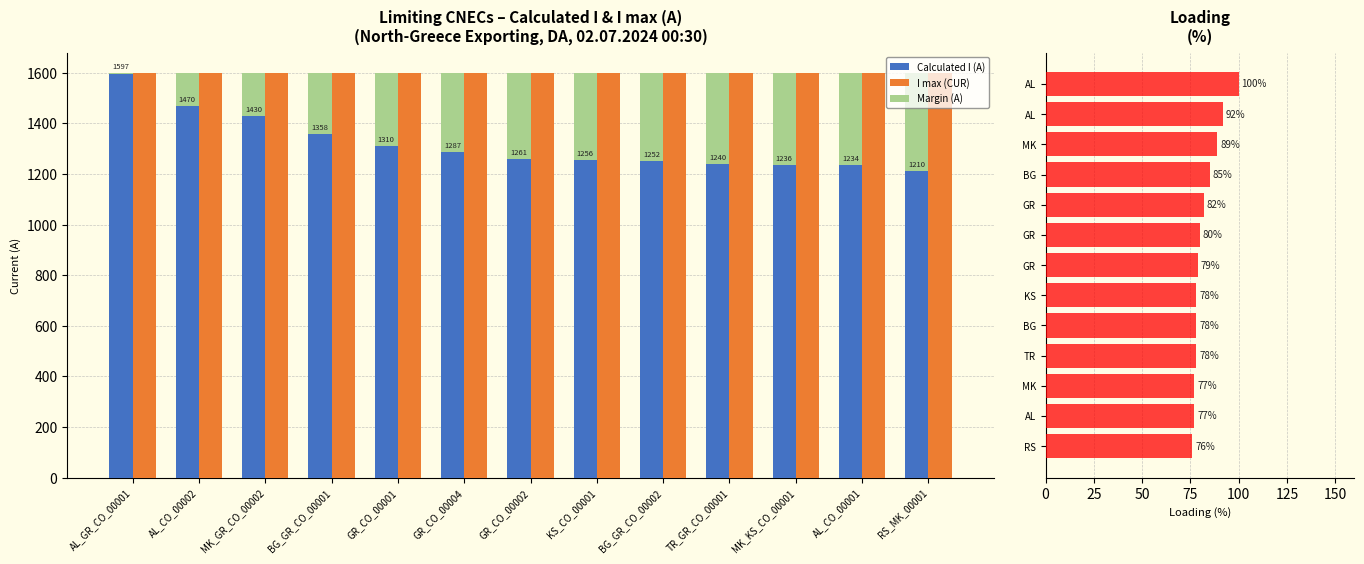

Is it true that Loading (%) equals 110 at MK?

False